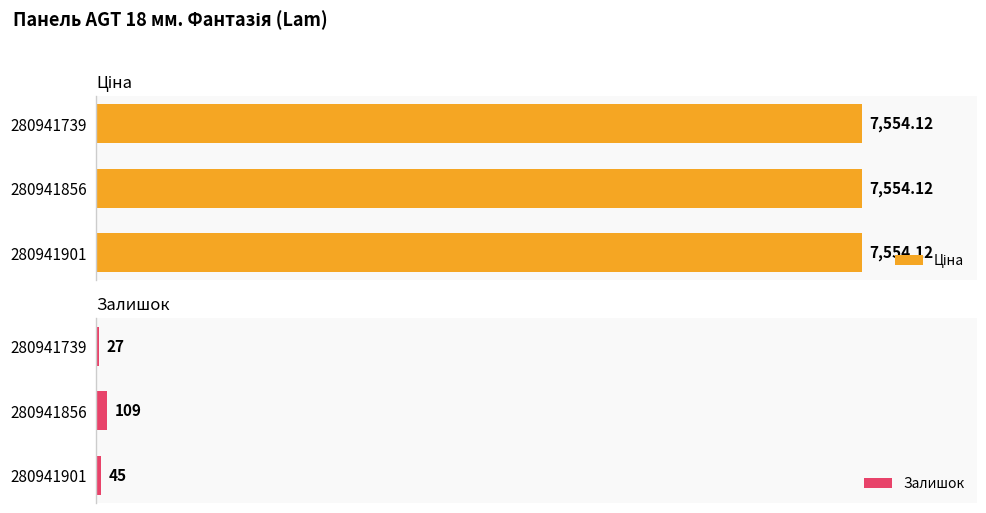

List the labels in order of Залишок value, smallest first.

280941739, 280941901, 280941856